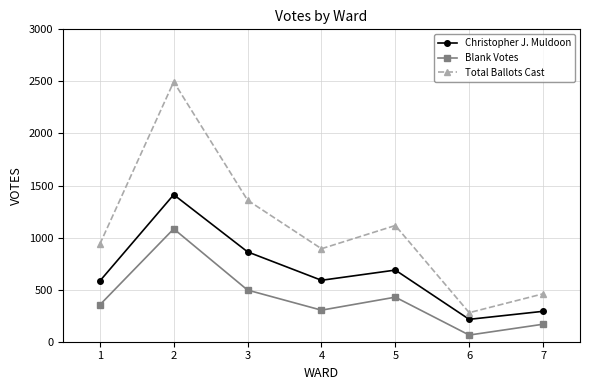

What are all the series names shown in the legend?

Christopher J. Muldoon, Blank Votes, Total Ballots Cast